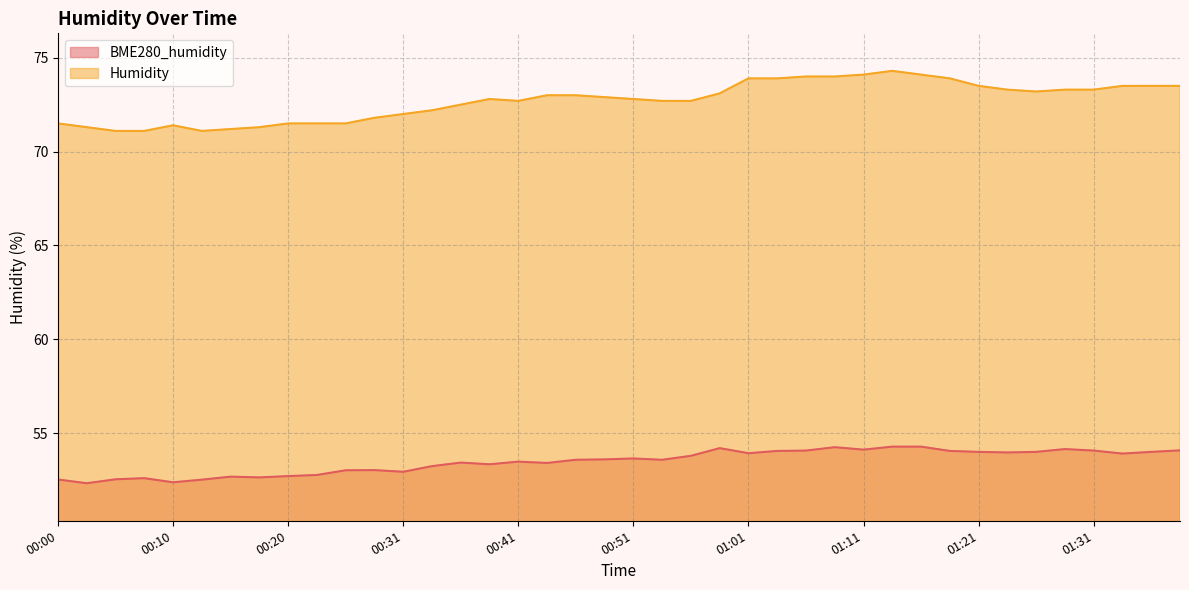

Between 01:34 and 01:01, which is larger?

01:01